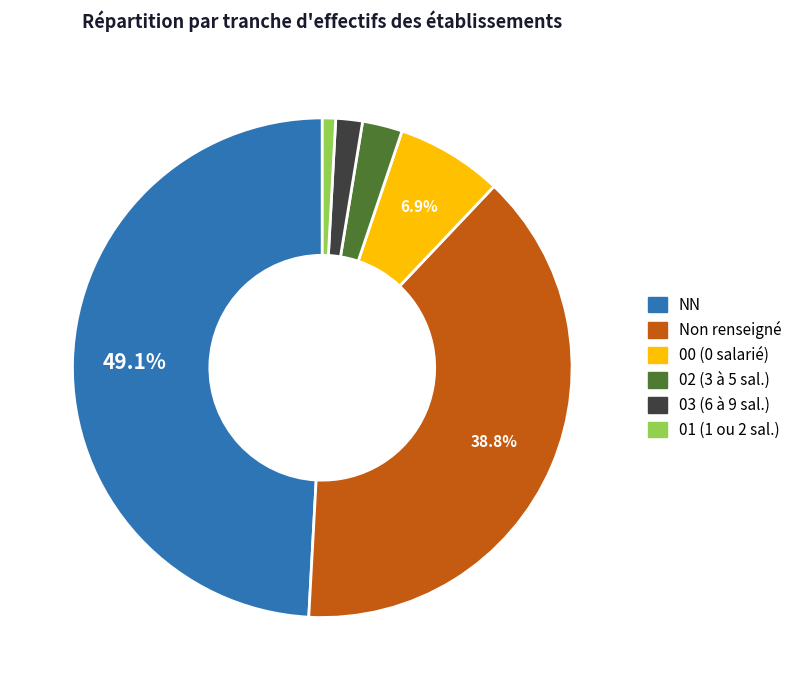

Is there any slice that represents more than half of the pie?

No